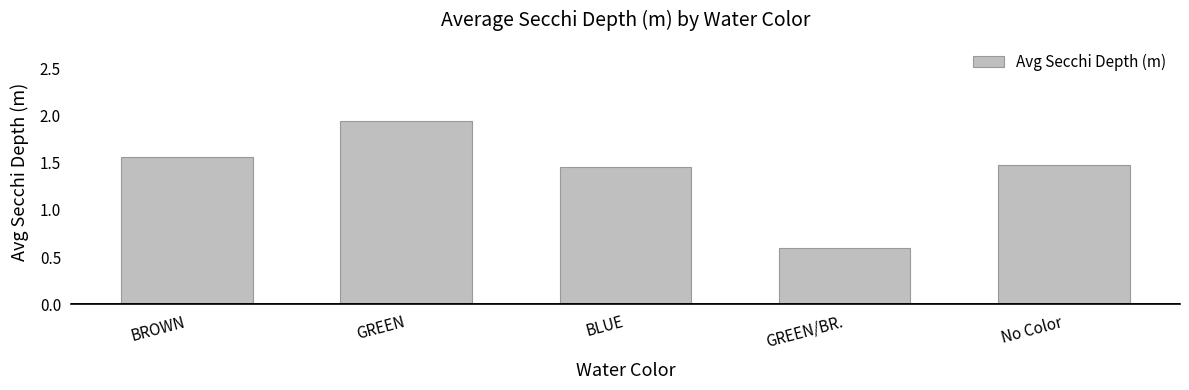

What is the ratio of the value at BLUE to the value at No Color?

1.0